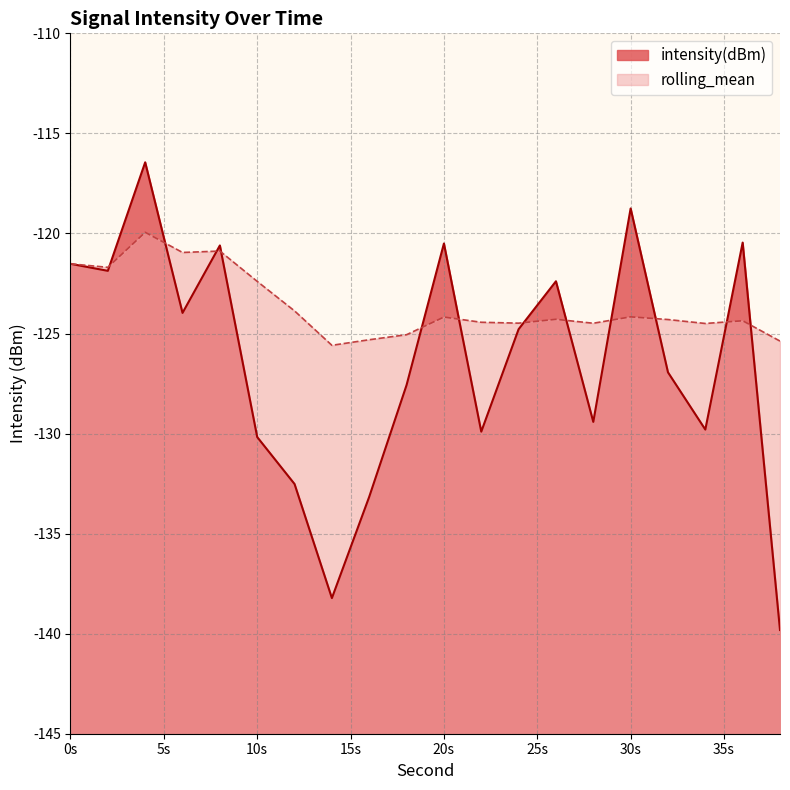

At which label does rolling_mean reach its peak?

4